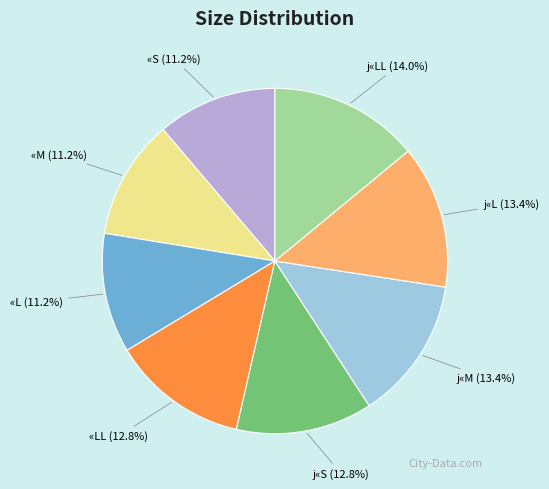

To the nearest percent, what percentage of the pie is j«S?

13%